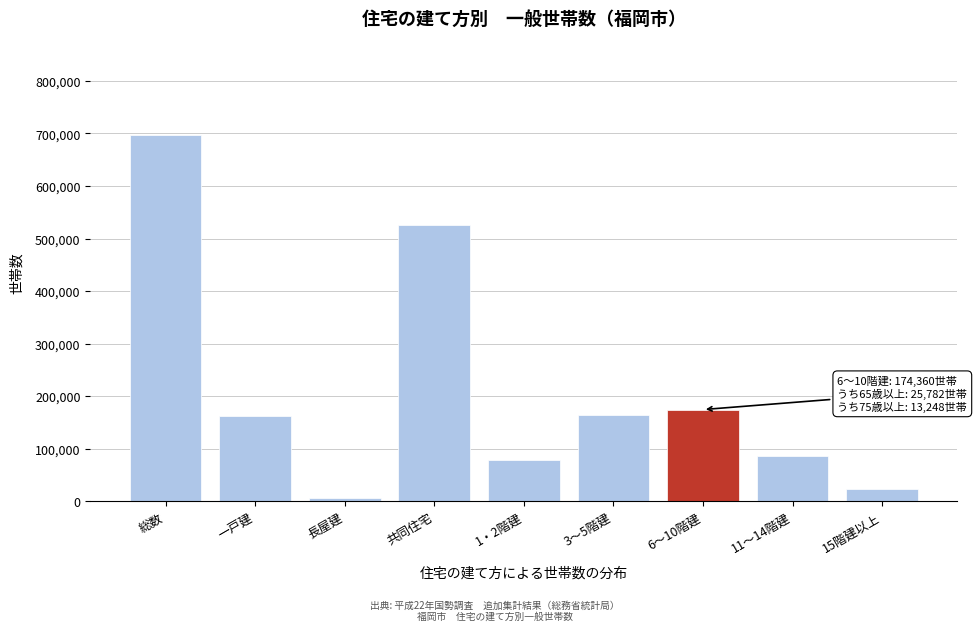

What is the average value?

213213